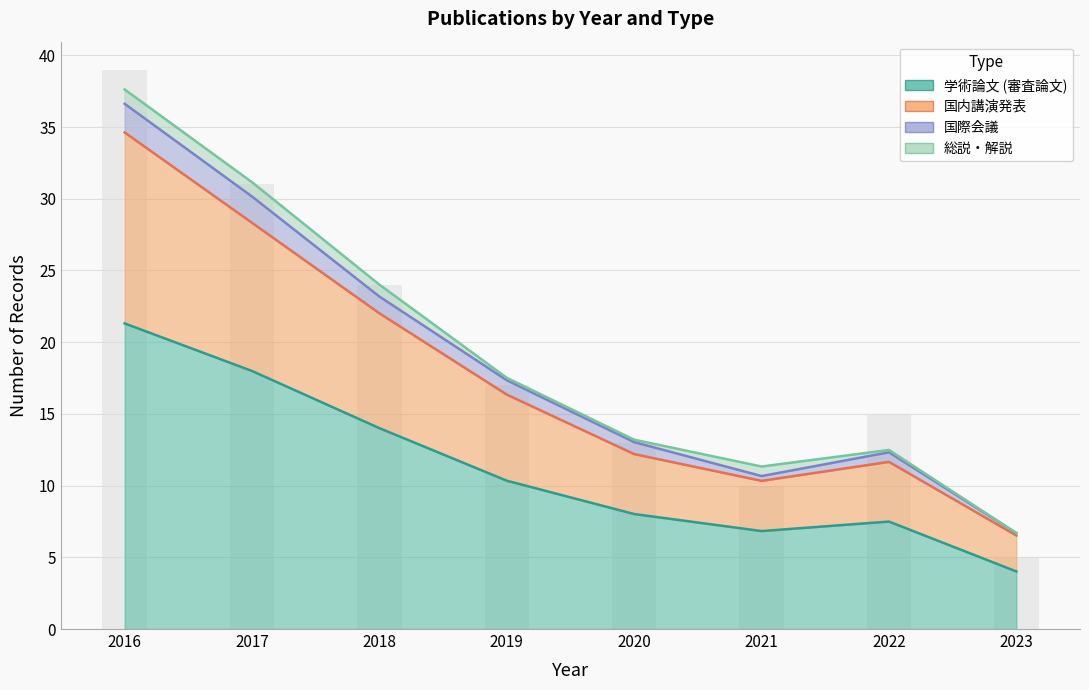

What is the total value across all series at 2017?

59.3